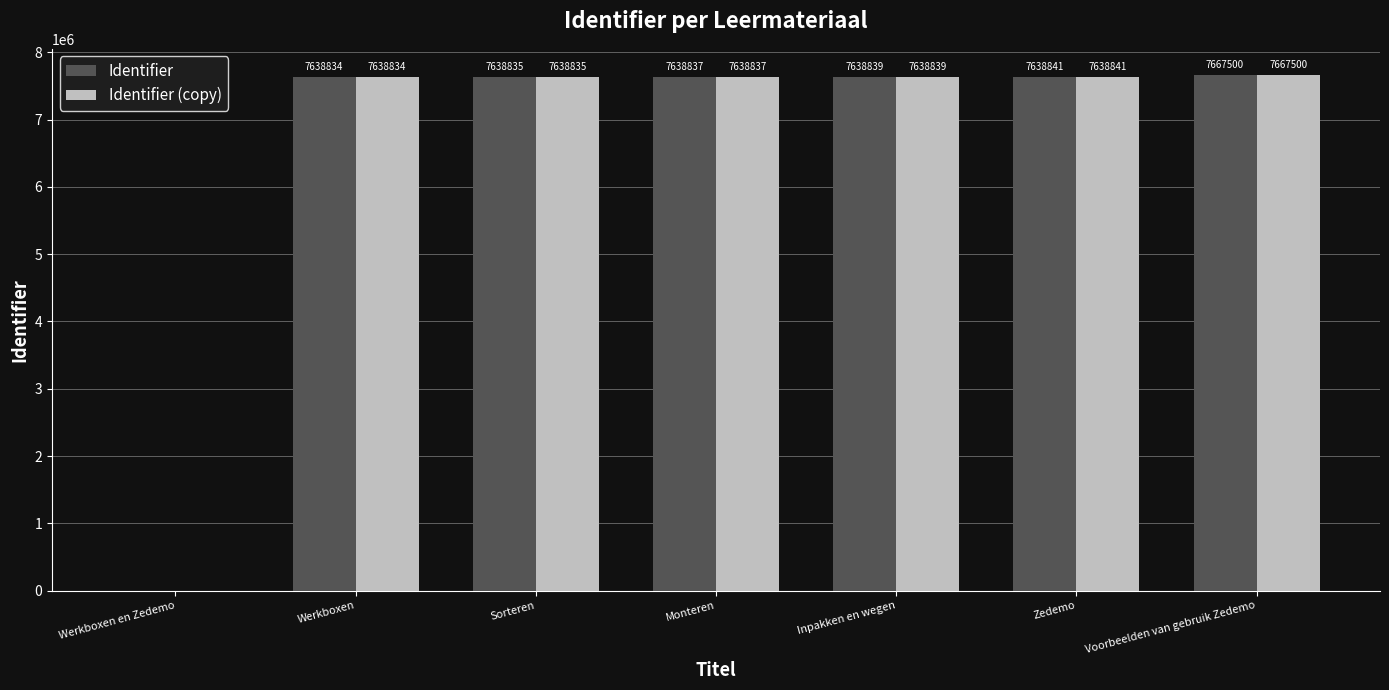

At which category is the sum across all series the highest?

Voorbeelden van gebruik Zedemo